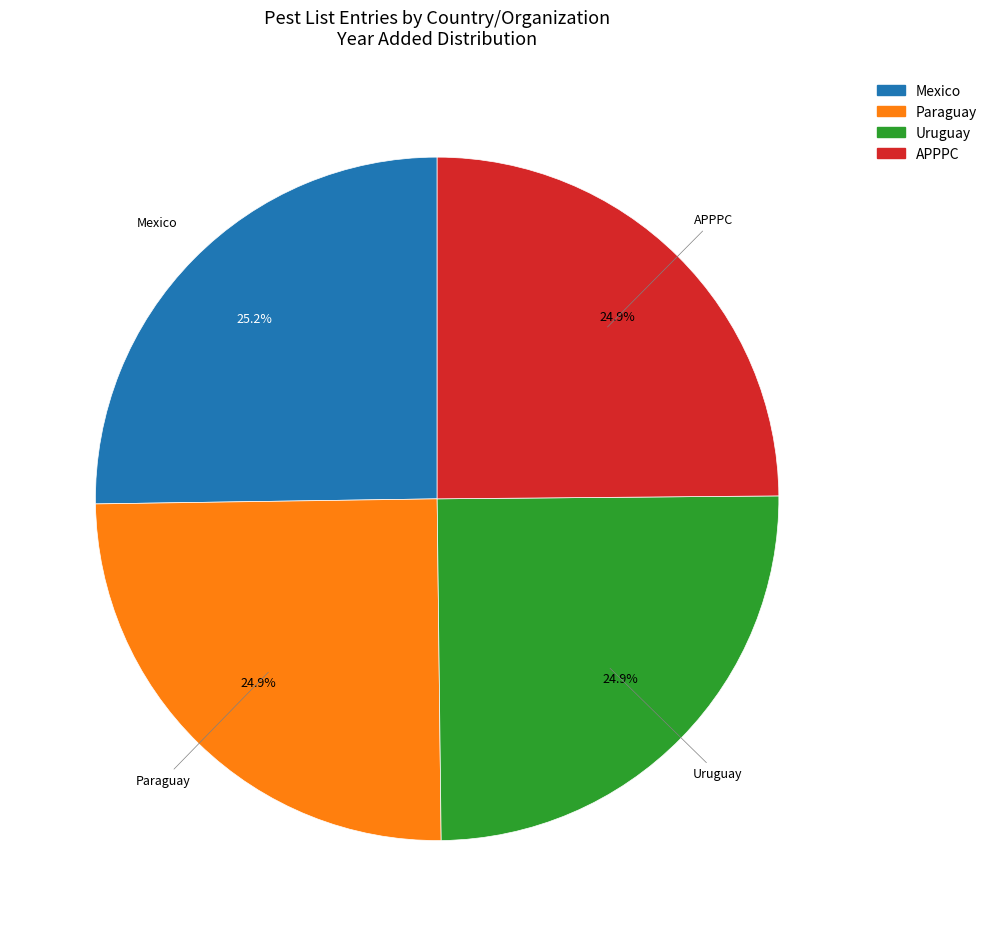

The Paraguay slice represents 25% of the pie. True or false?

True